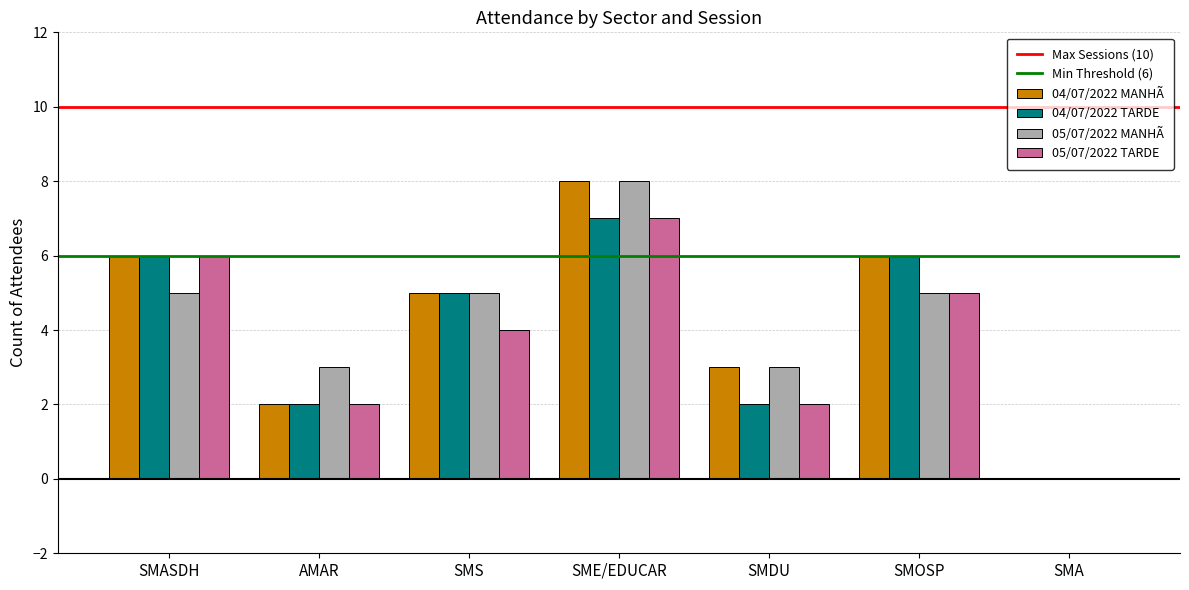

Which series has the largest total across all categories?

04/07/2022 MANHÃ